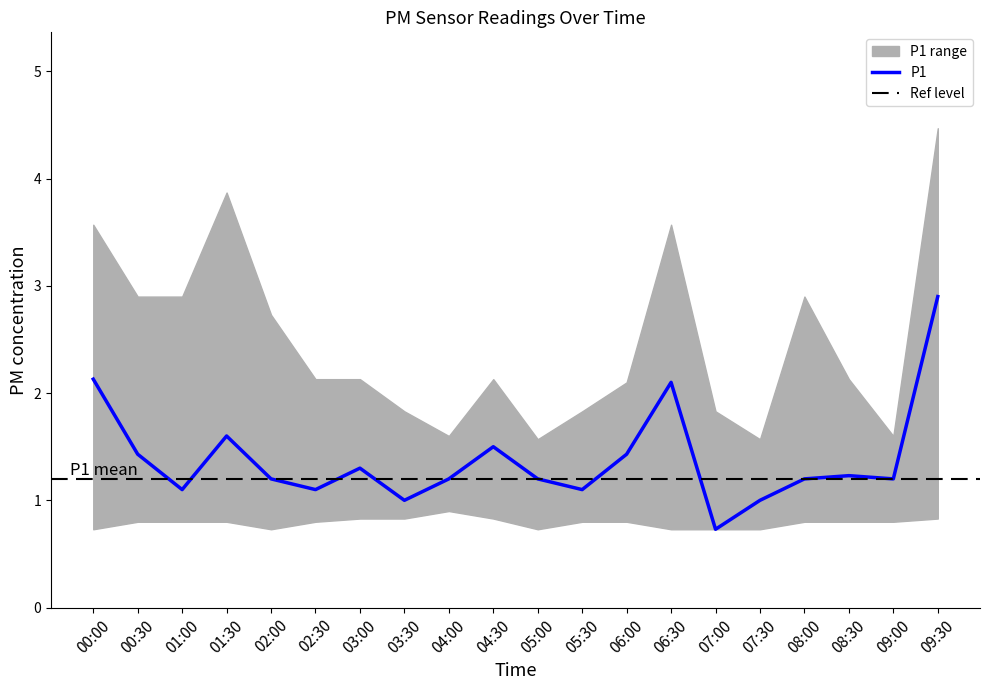

How many categories are shown in the chart?

20